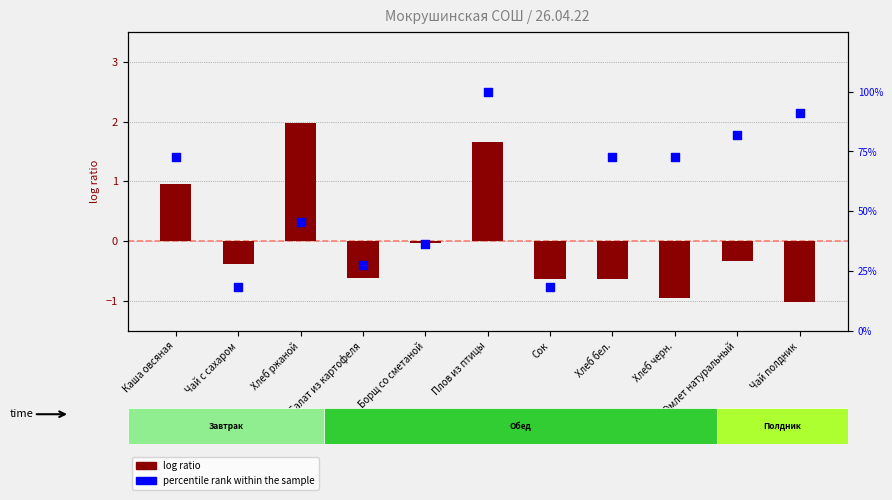

At how many categories does at least one series exceed 97?

1